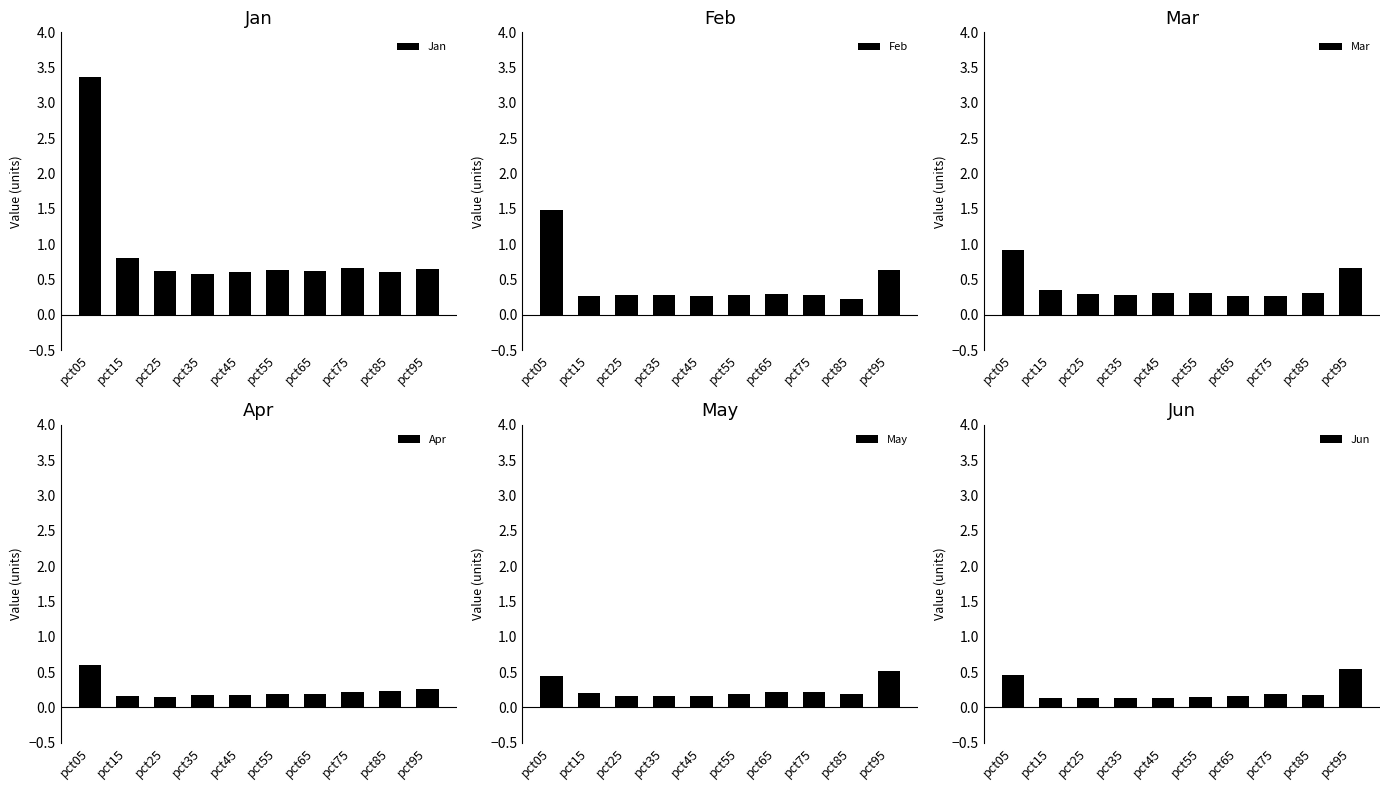

Which has a higher value, pct95 or pct05?

pct05